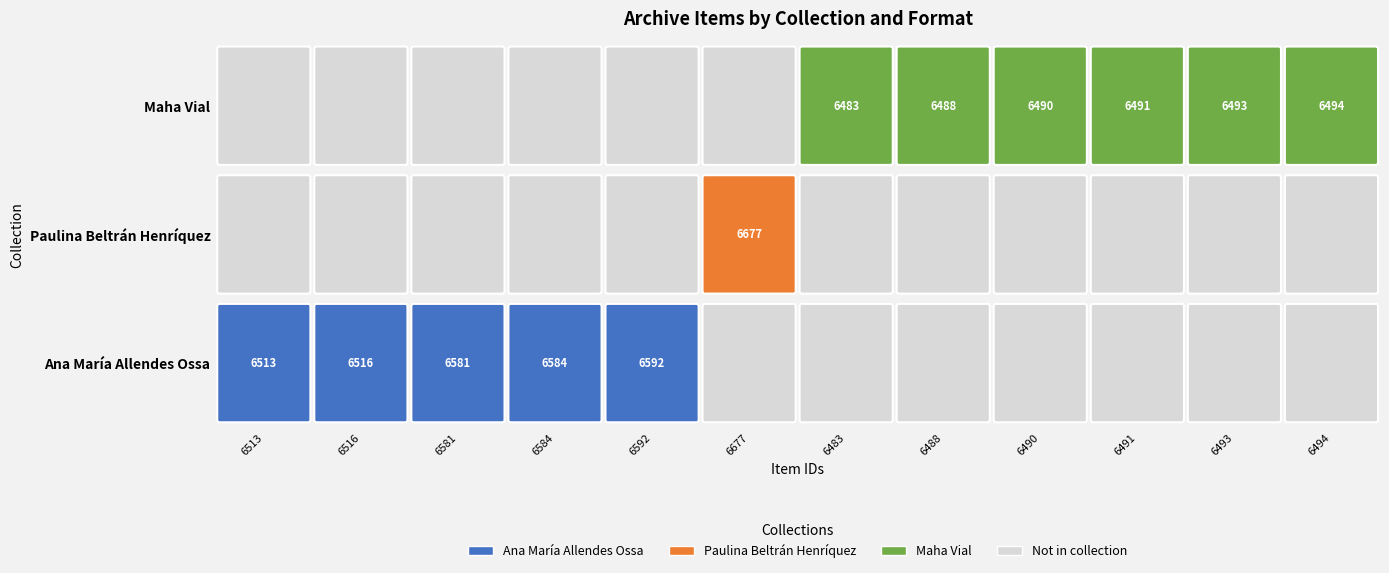

The value of Ana María Allendes Ossa at 9 is 0. True or false?

True